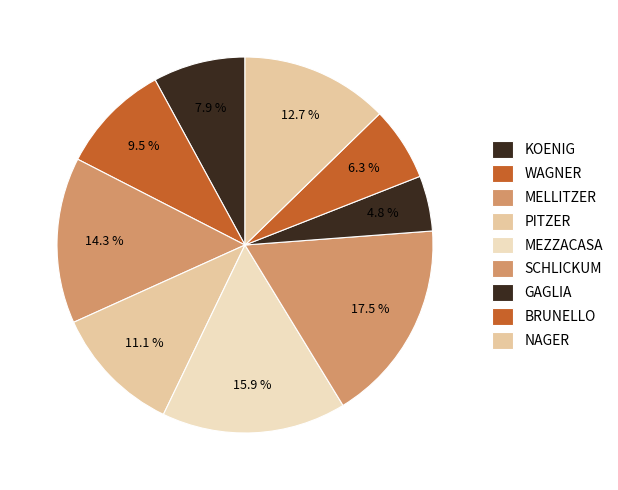

How many slices are in this pie chart?

9